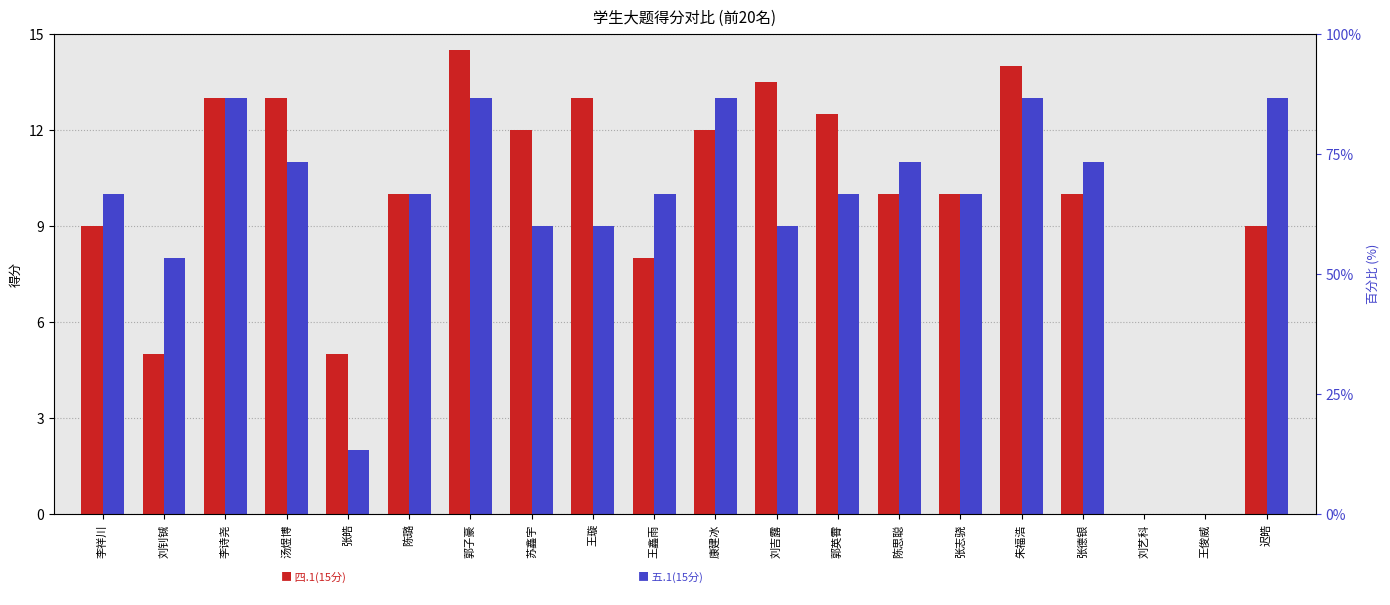

How many groups of bars are there?

20